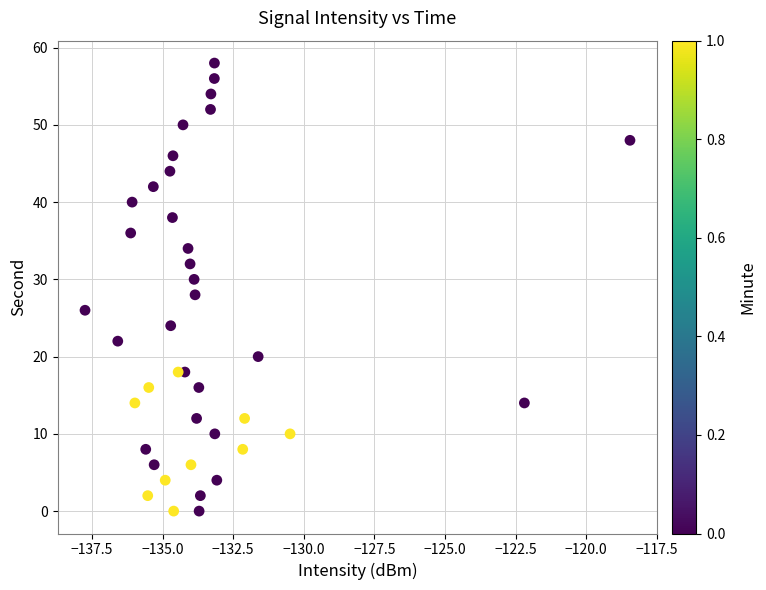

What is the range of Y values (max minus min)?

58